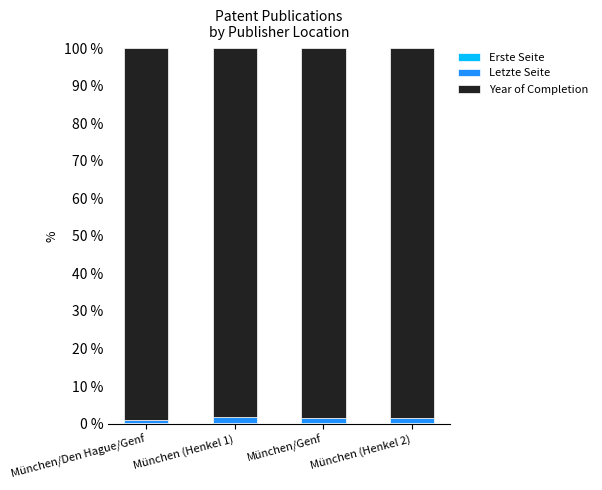

List the labels in order of Letzte Seite value, largest first.

München (Henkel 1), München/Genf, München (Henkel 2), München/Den Hague/Genf